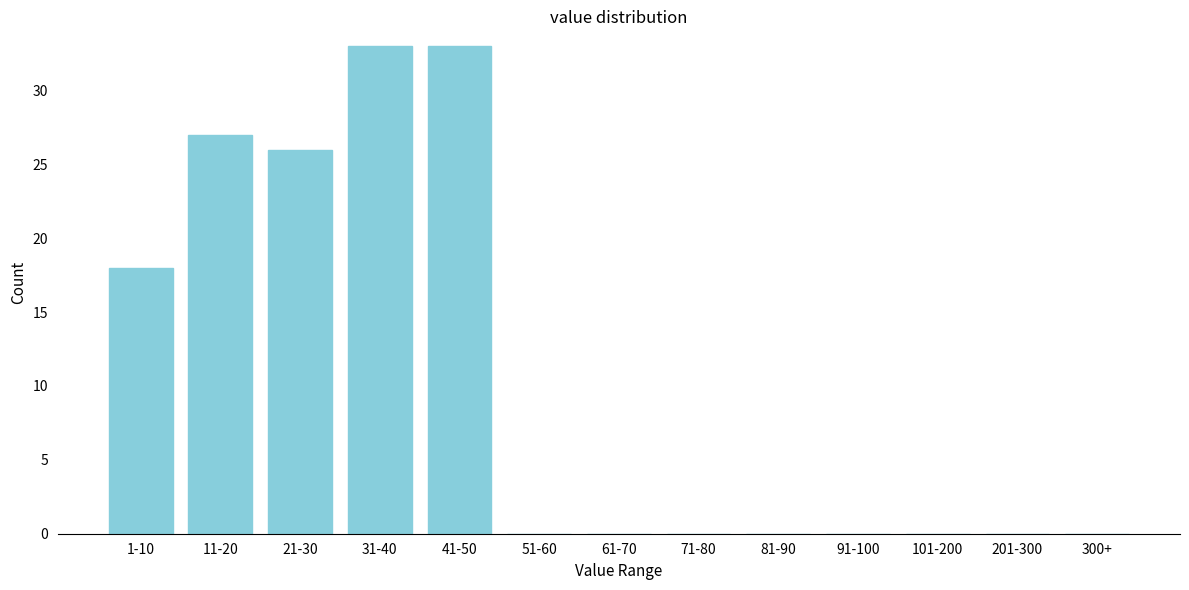

Reading right to left, list all the values displayed in this chart.

300+=0	201-300=0	101-200=0	91-100=0	81-90=0	71-80=0	61-70=0	51-60=0	41-50=33	31-40=33	21-30=26	11-20=27	1-10=18